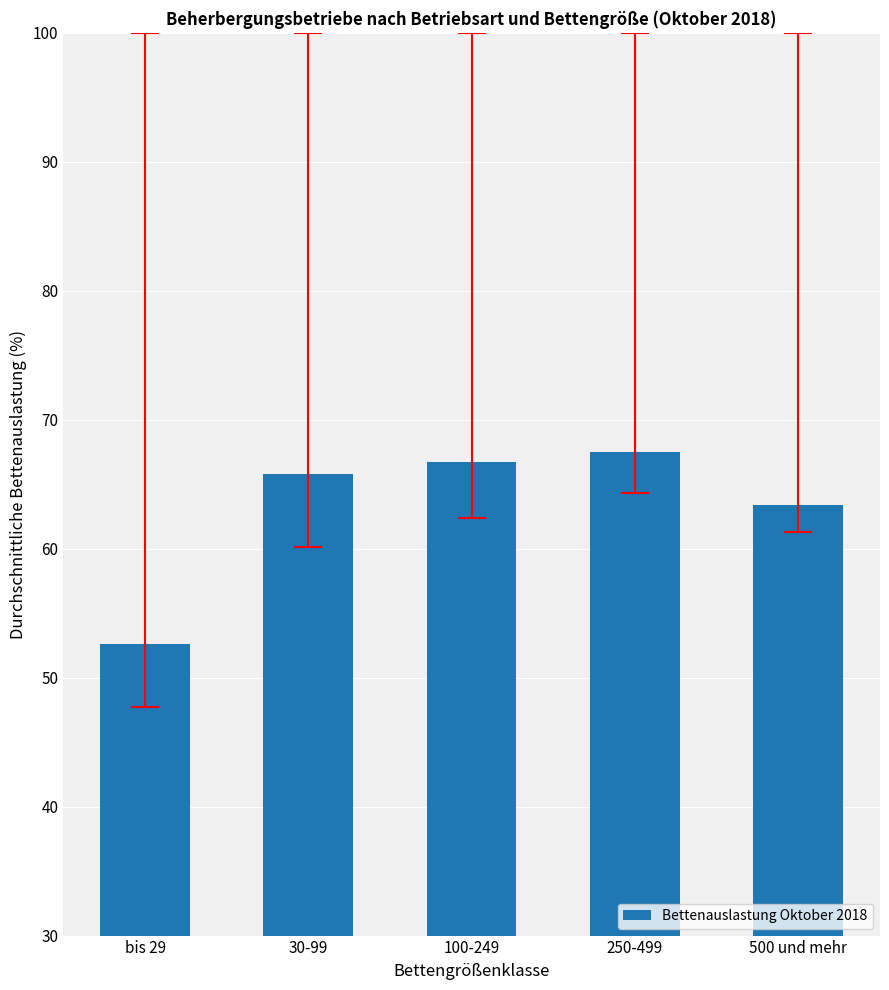

What is the average value?

63.2